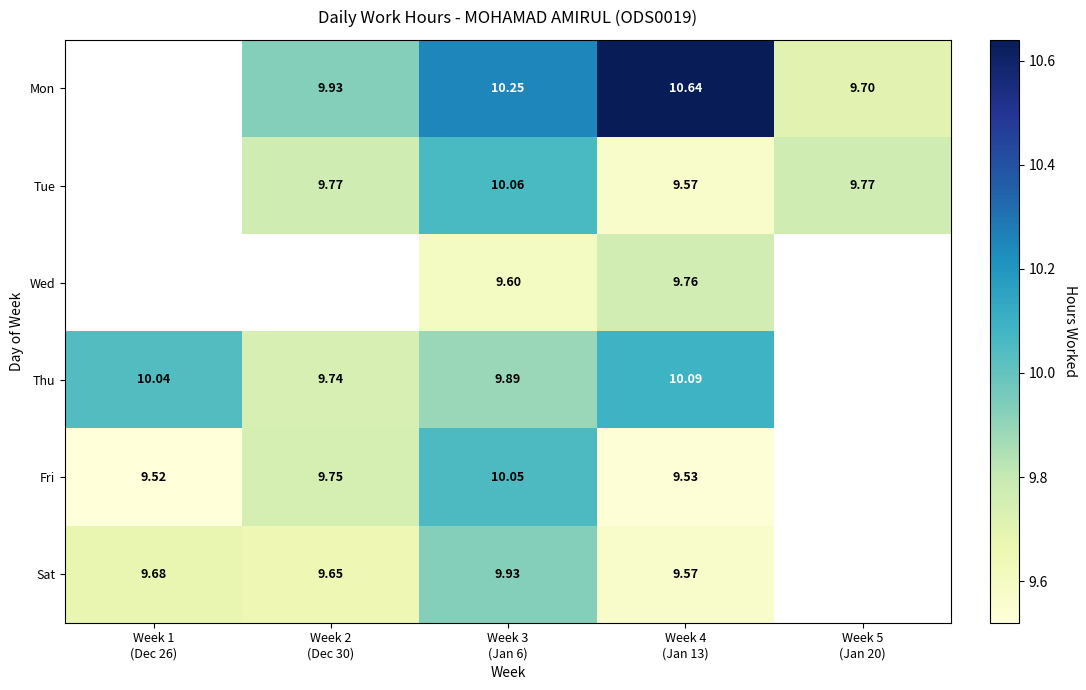

Count the Sat values in the range 9 to 10.

4